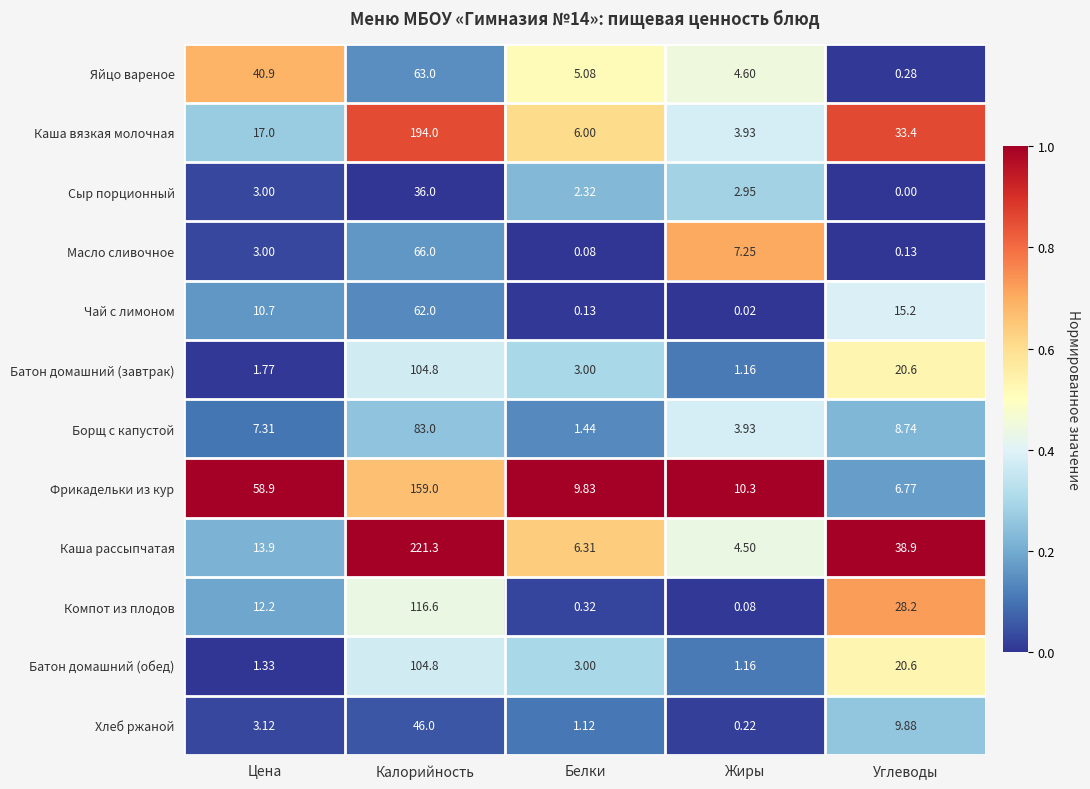

Where is Каша вязкая молочная nearest to the value 98?

Углеводы